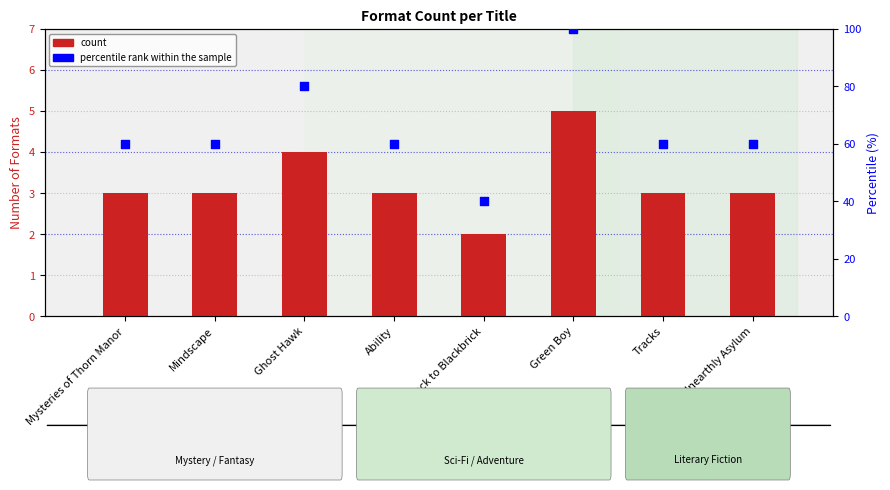

Which series has the widest spread of Y values?

percentile rank within the sample